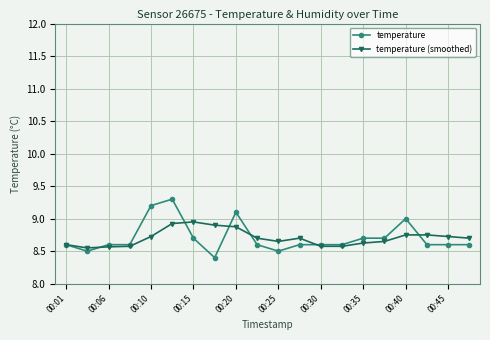

Does the chart display data point markers on the line(s)?

Yes